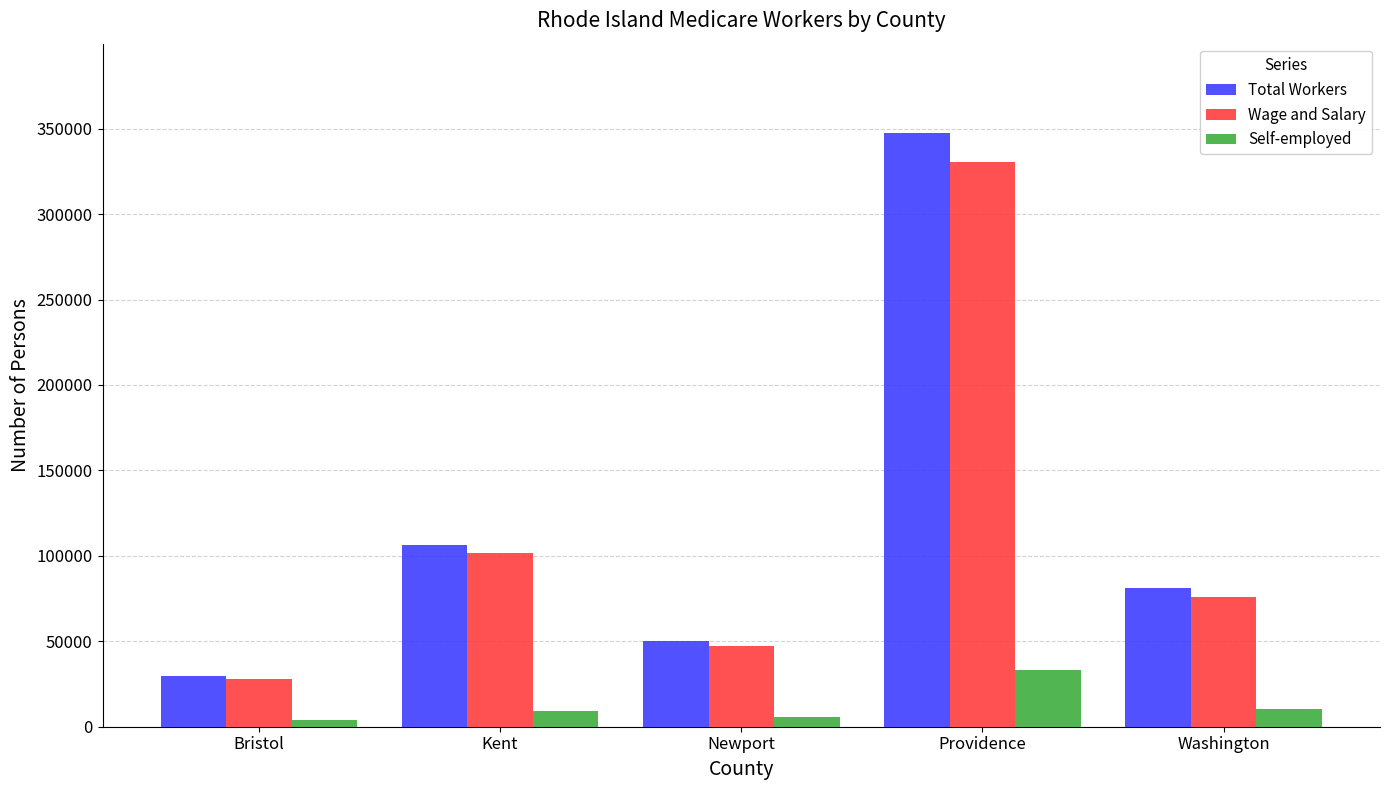

What is the greatest value displayed?

347598